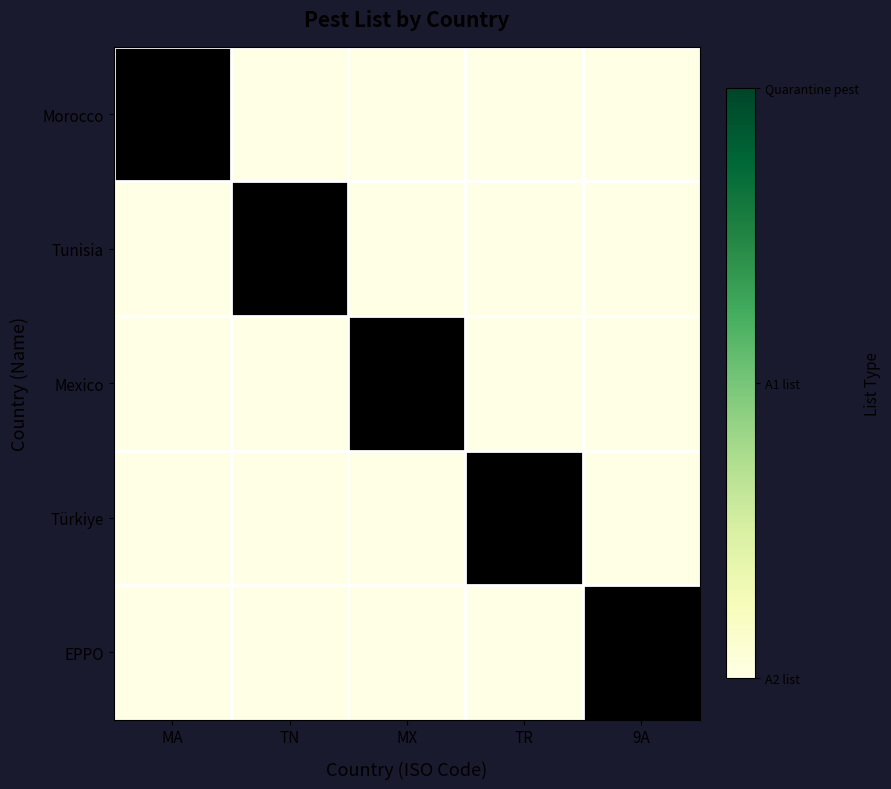

At which category is the sum across all series the highest?

MA